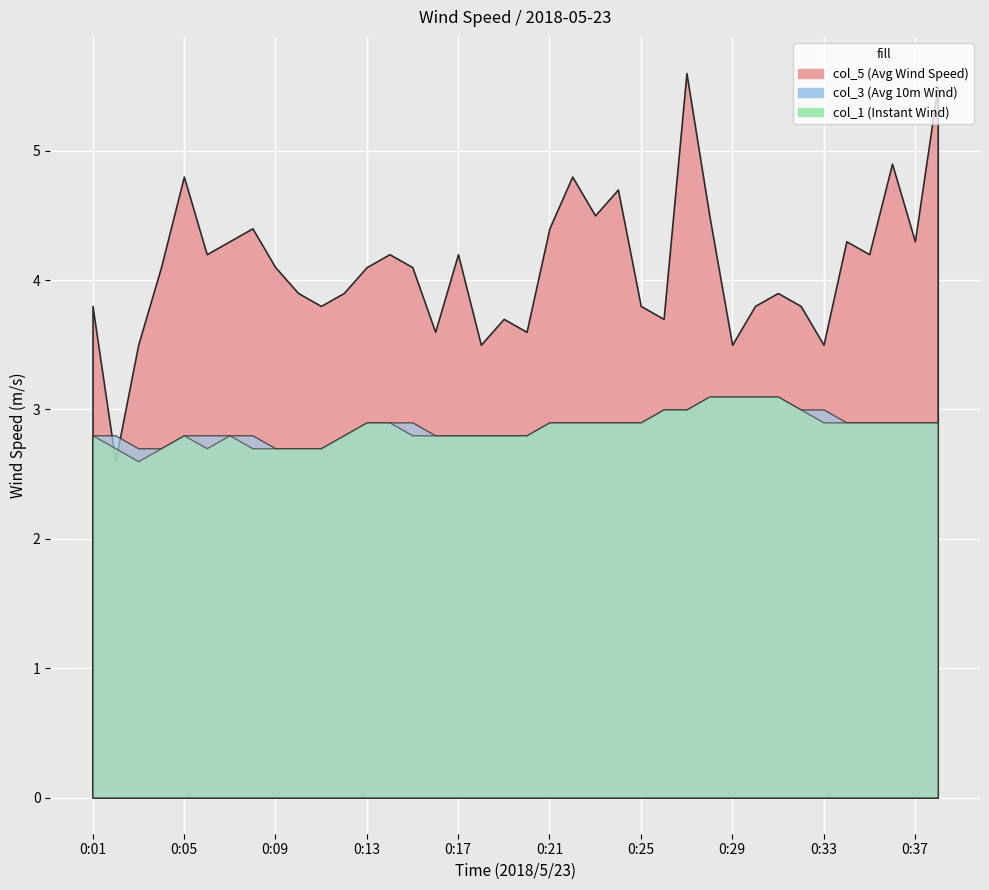

At how many categories does at least one series exceed 3?

37